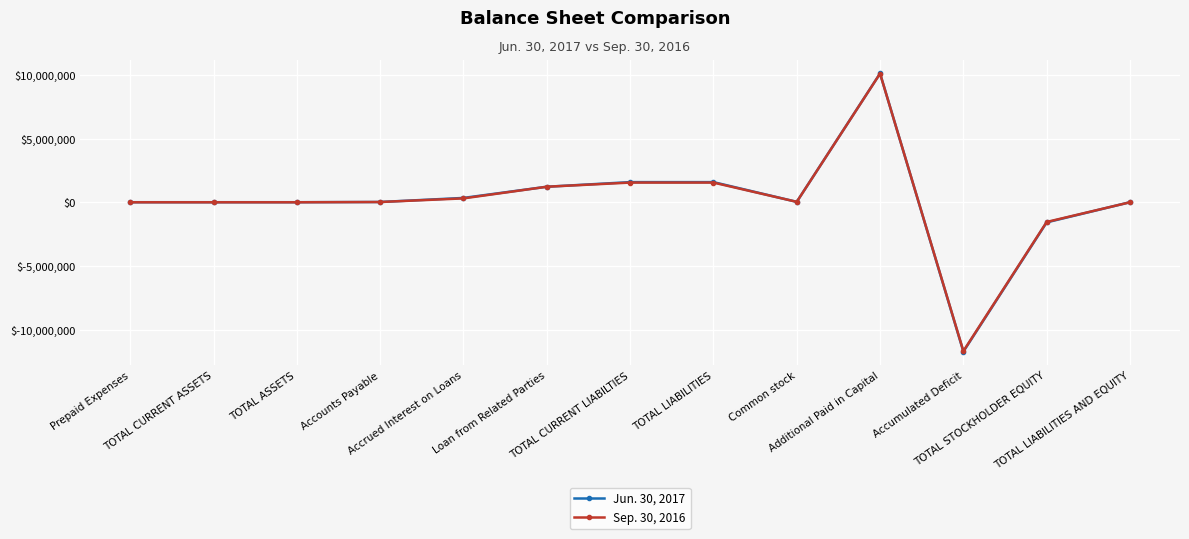

Which series has the largest range (max minus min)?

Jun. 30, 2017